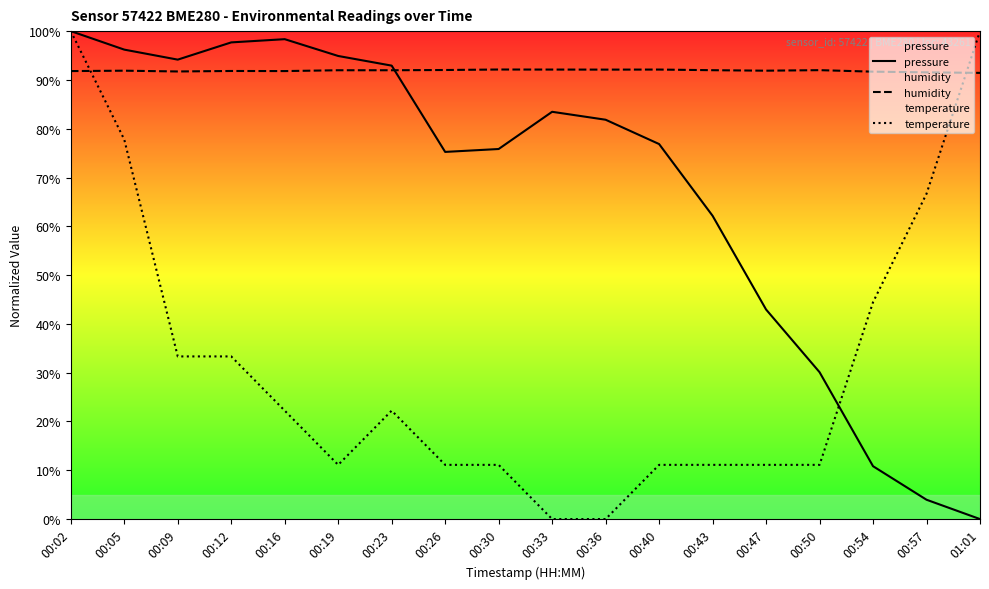

At which label does temperature first exceed 22?

00:02